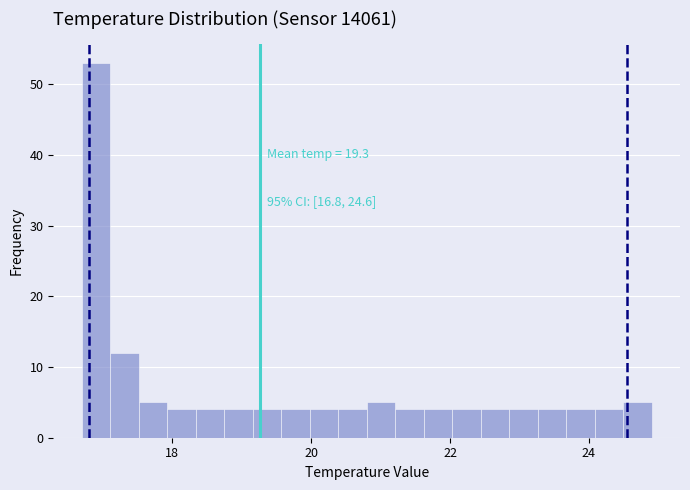

Around what value on the x-axis is the tallest bar? Give the approximate position of its centre, as read against the axis.

17.0